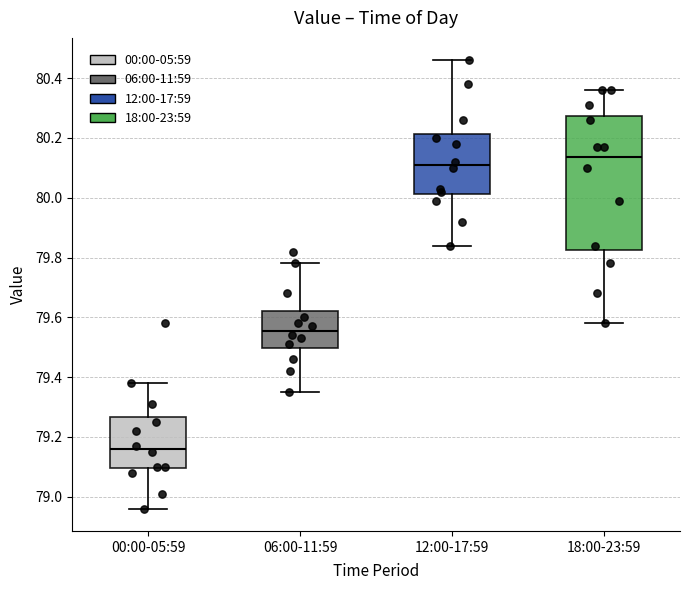

Comparing the boxes themselves (not the whiskers), which one is the tallest?

18:00-23:59